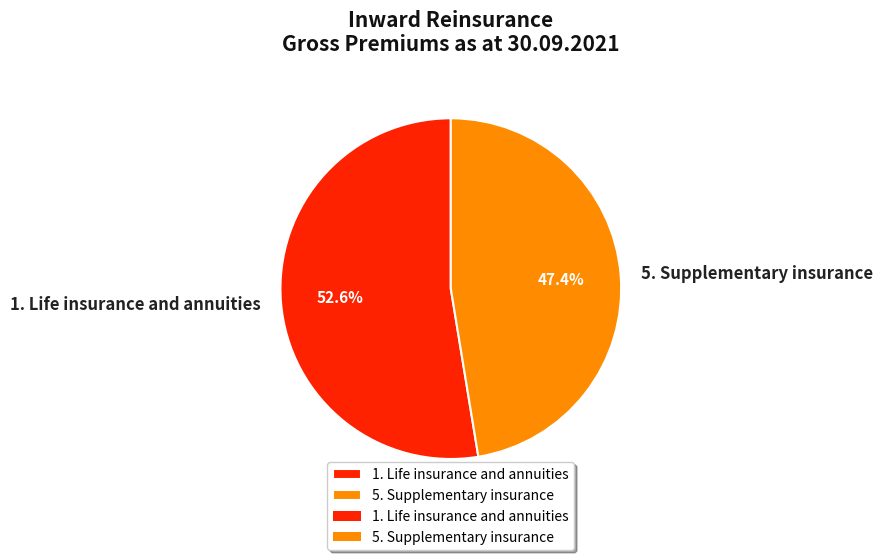

Combined, what portion of the pie is 5. Supplementary insurance and 1. Life insurance and annuities?

100.0%